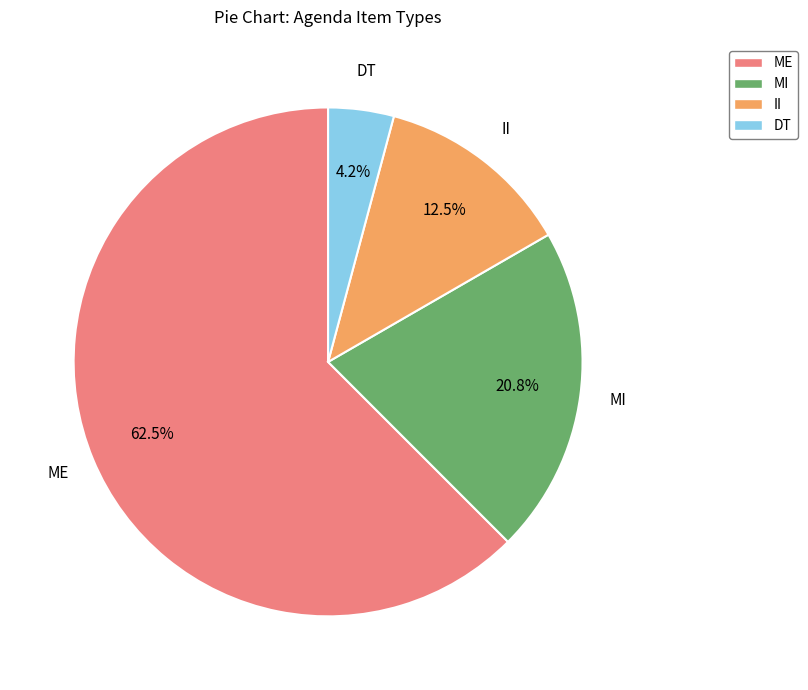

Count the number of slices in the pie.

4